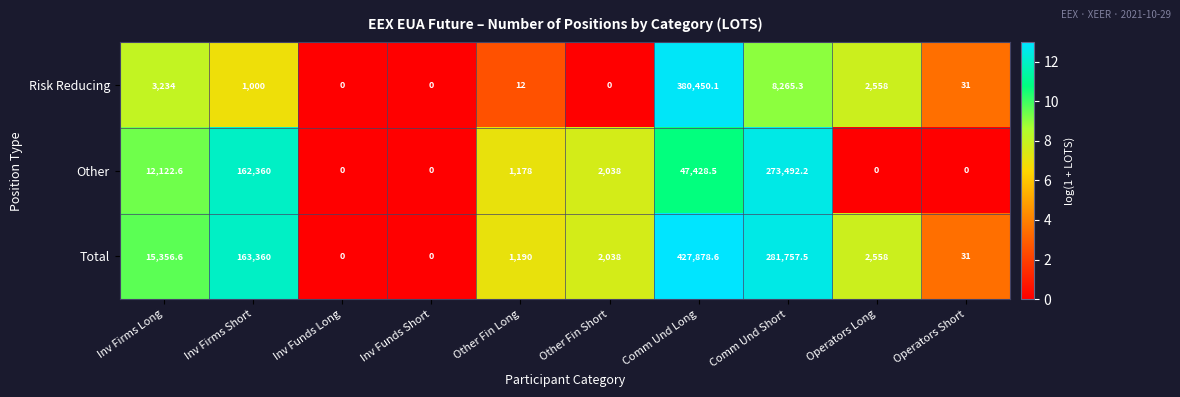

How many distinct data groups are displayed?

3